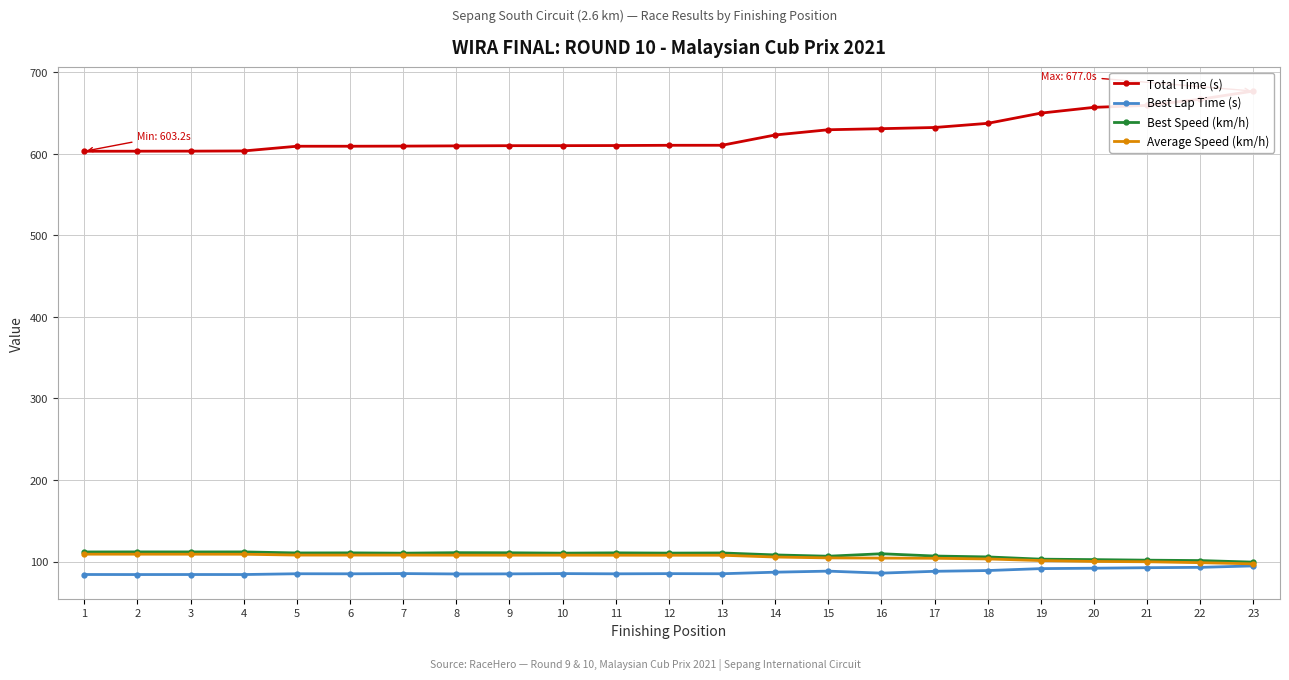

How many categories are shown in the chart?

23